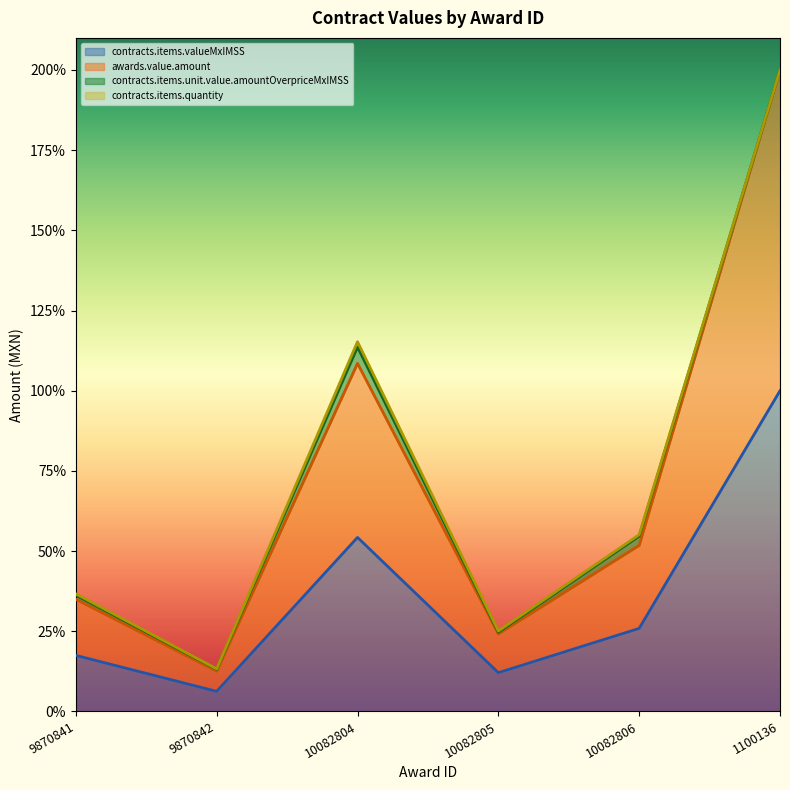

In awards.value.amount, how many points are higher than both neighbors (excluding endpoints)?

1